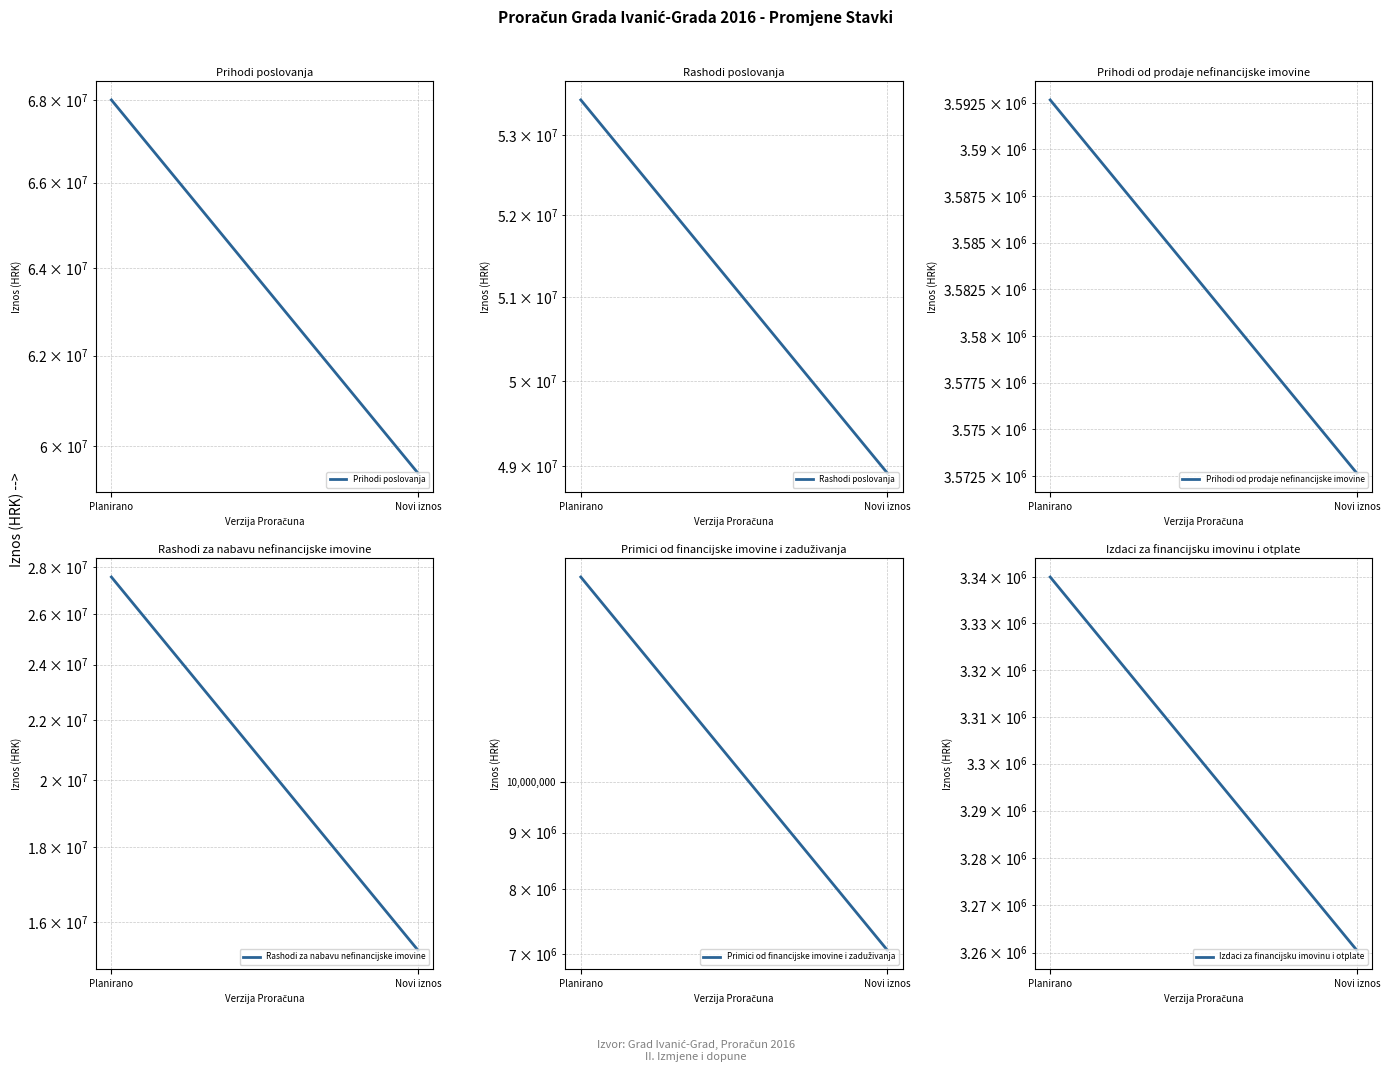

What is the average value of the Rashodi poslovanja series?

51181850